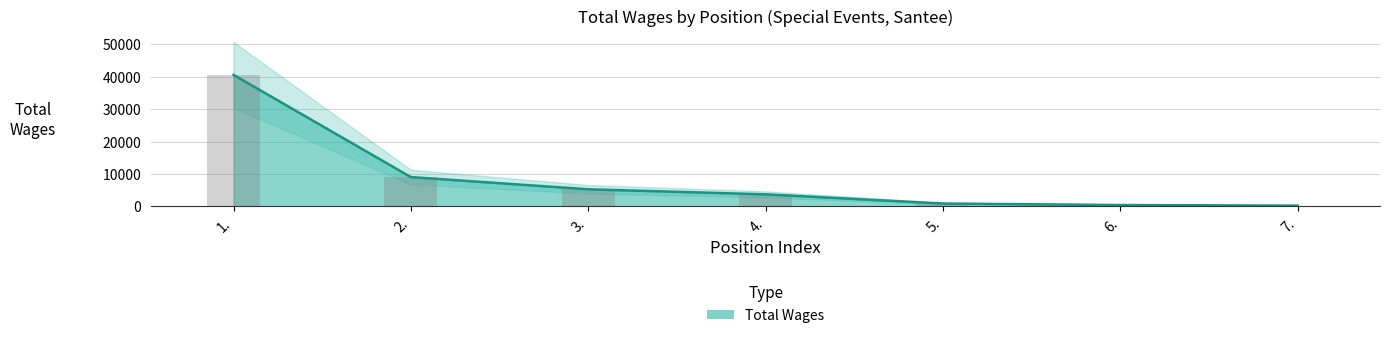

How many data points are less than 3722?

3